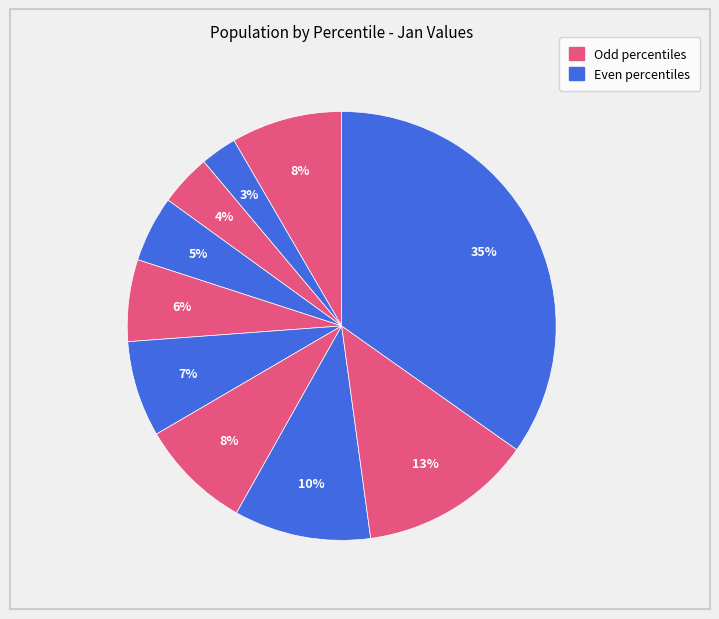

Count the number of slices in the pie.

10